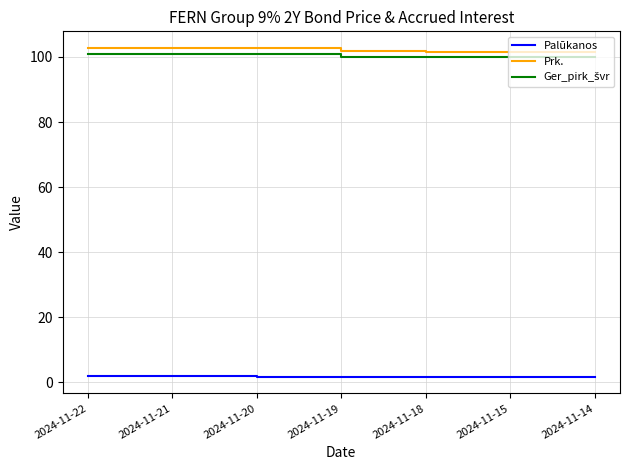

What is the maximum value shown in the chart?

102.8